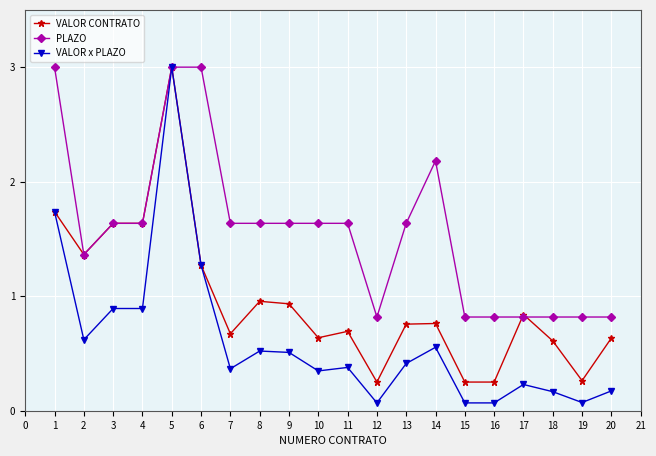

What is the value of the VALOR x PLAZO point at the 9th from the left?

0.5